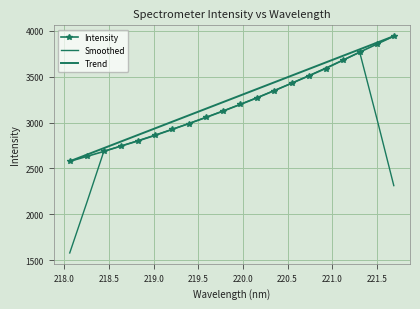

True or false: Intensity and Trend cross at least once.

False